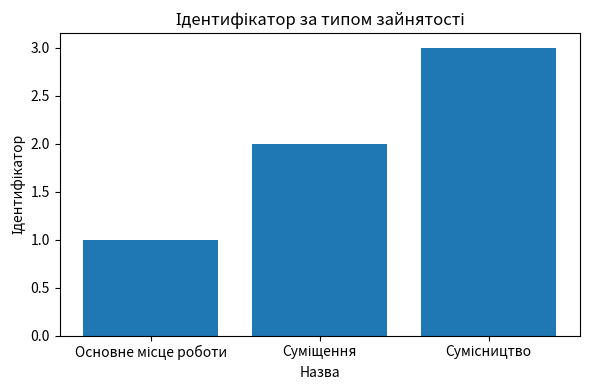

What is the sum of all values?

6